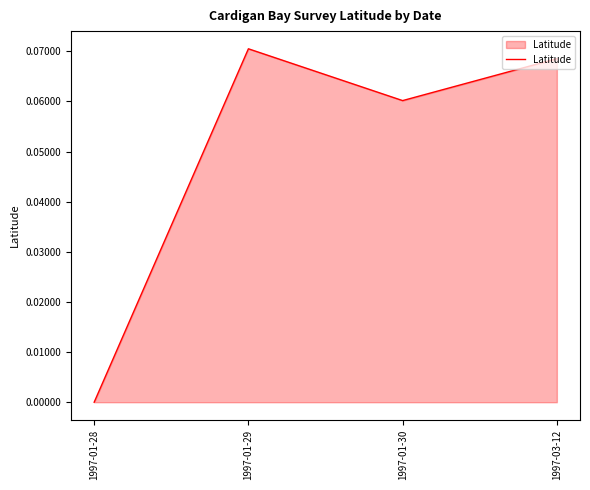

Where is the data nearest to the value 0?

1997-01-28